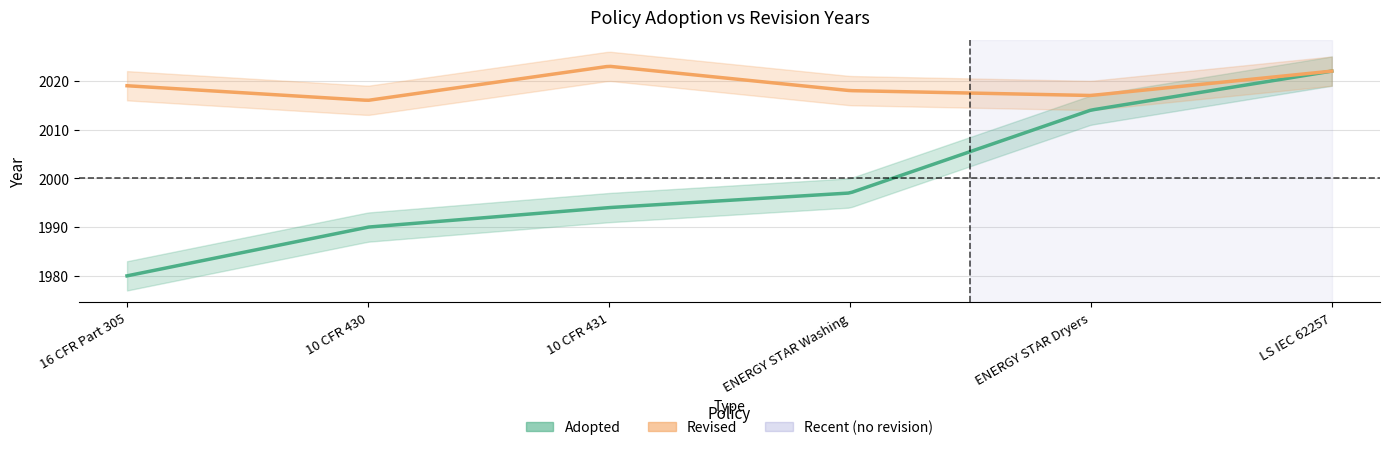

Which has a higher value, 16 CFR Part 305 or 10 CFR 431?

10 CFR 431